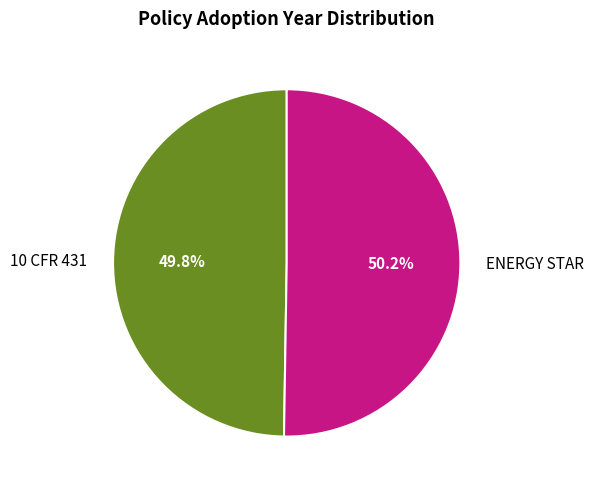

What percentage is NOT represented by ENERGY STAR?

49.8%